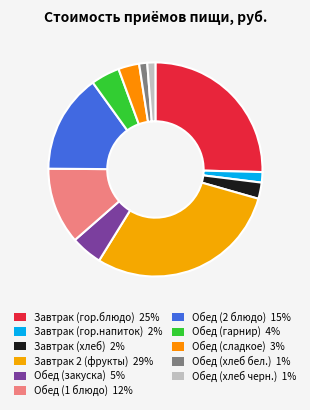

To the nearest percent, what portion does Завтрак (гор.блюдо) represent?

25%